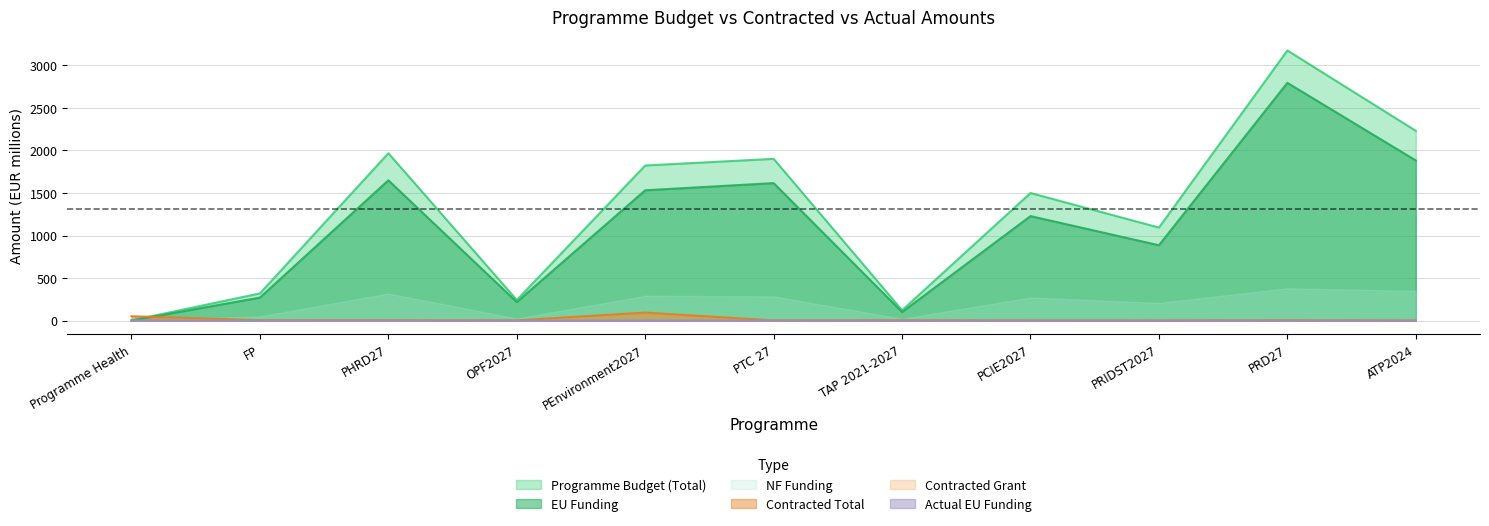

Is it true that Programme Budget (Total) equals 2.1 at Programme Health?

True